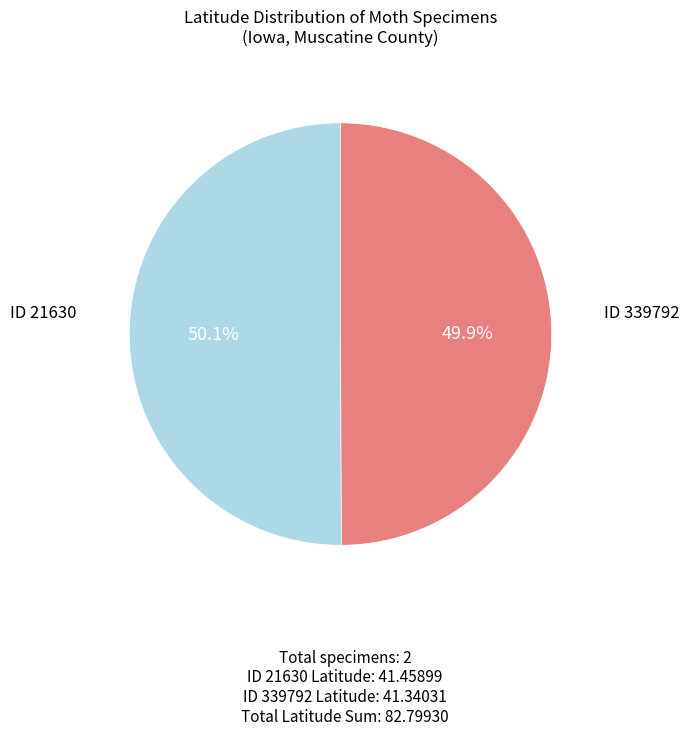

Count the number of slices in the pie.

2